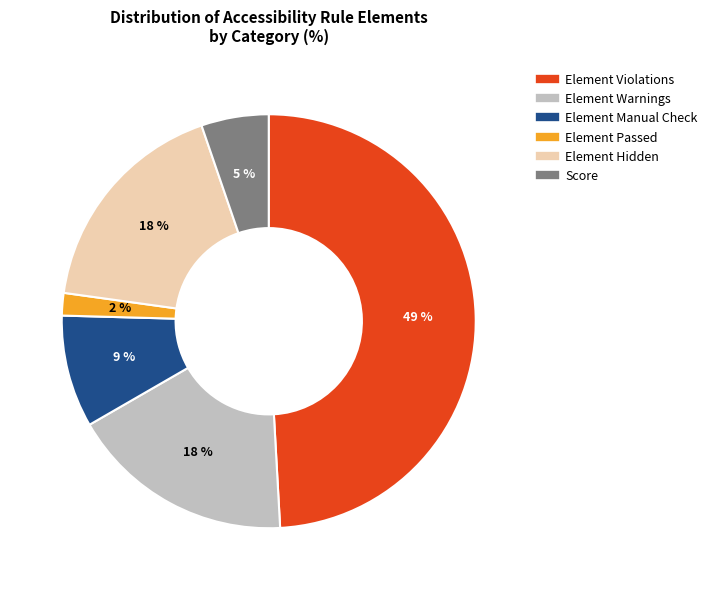

Which has a higher value, Element Hidden or Element Violations?

Element Violations